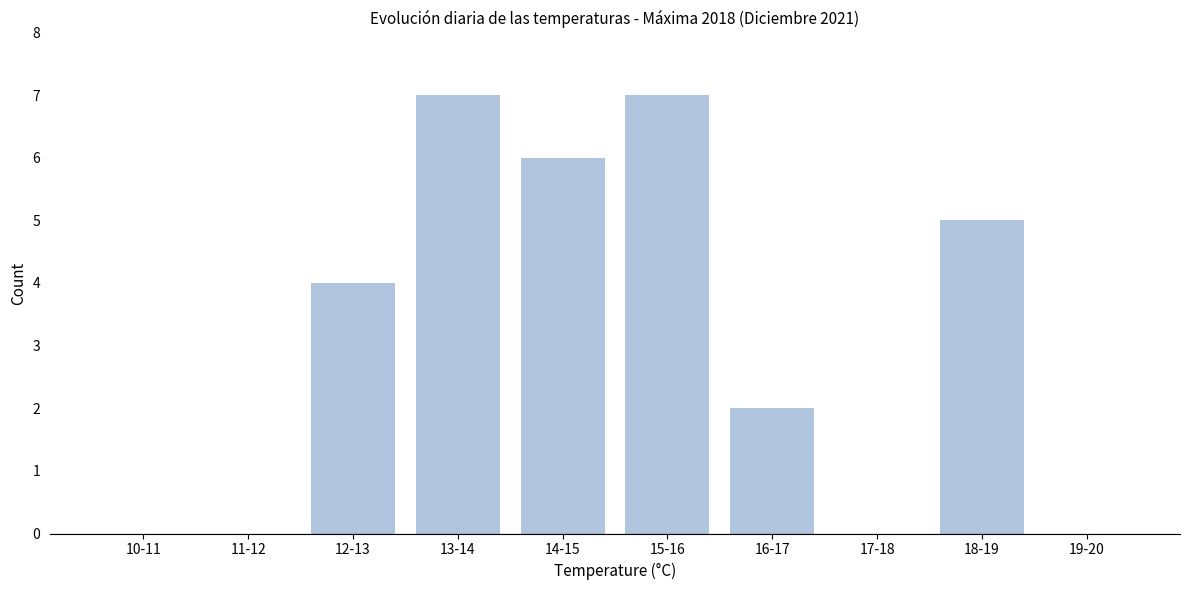

Reading right to left, what are all the values shown in this chart?

19-20=0	18-19=5	17-18=0	16-17=2	15-16=7	14-15=6	13-14=7	12-13=4	11-12=0	10-11=0